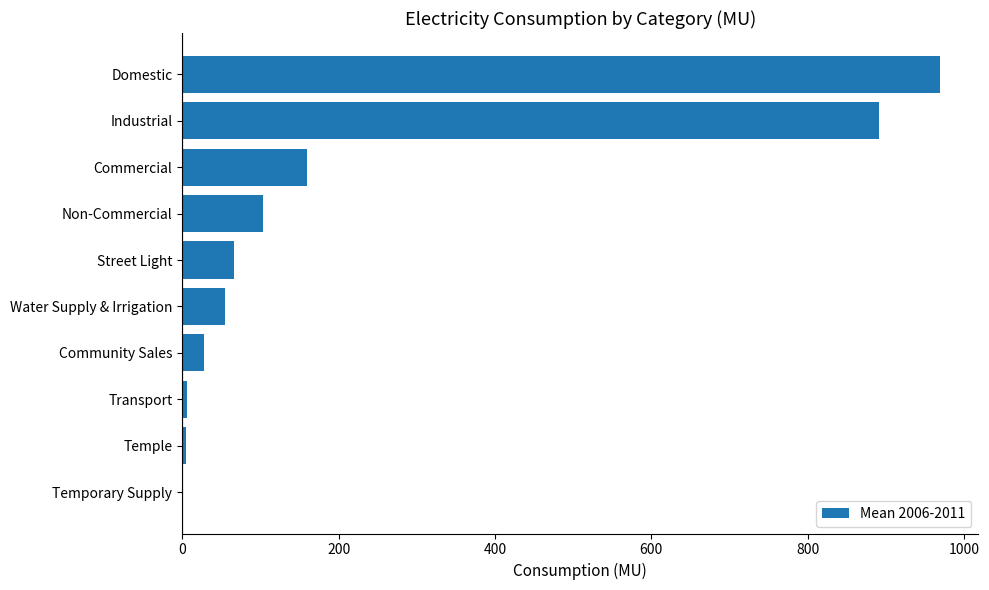

What is the change in value from Community Sales to Street Light?

+38.7